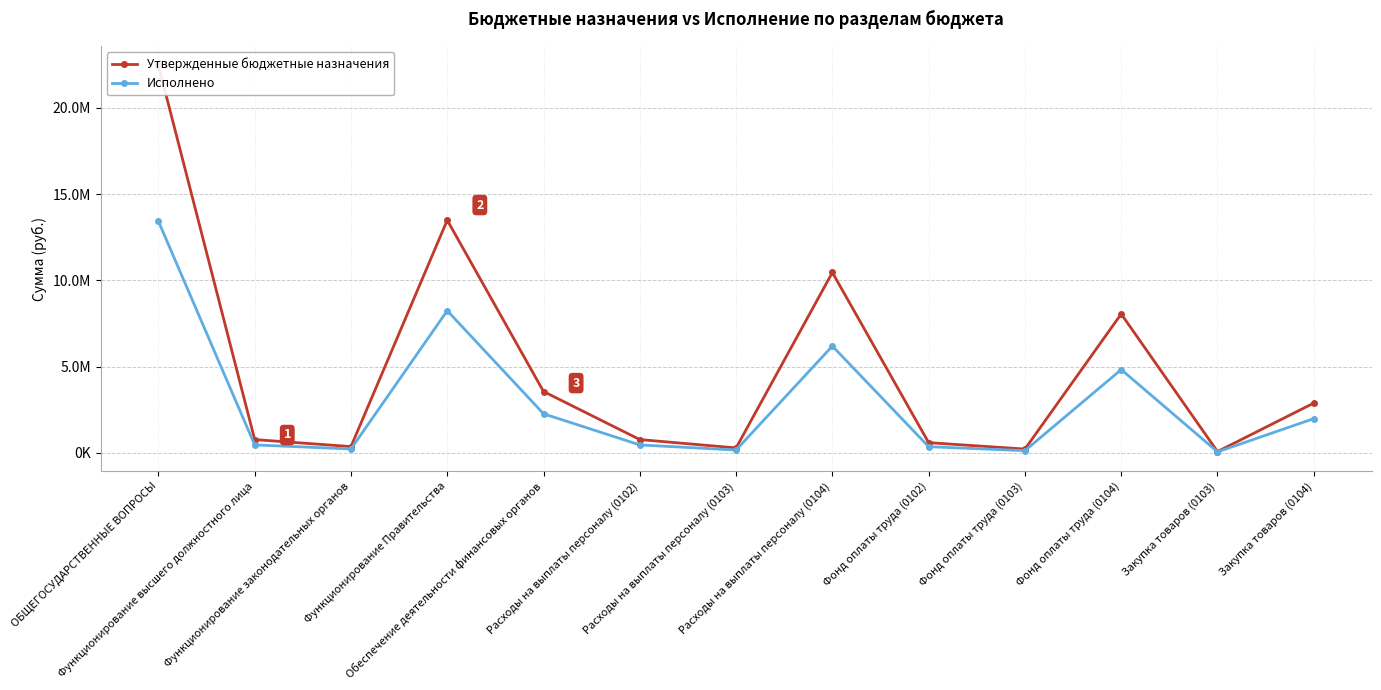

Which series changed the most between Расходы на выплаты персоналу (0102) and Фонд оплаты труда (0104)?

Утвержденные бюджетные назначения